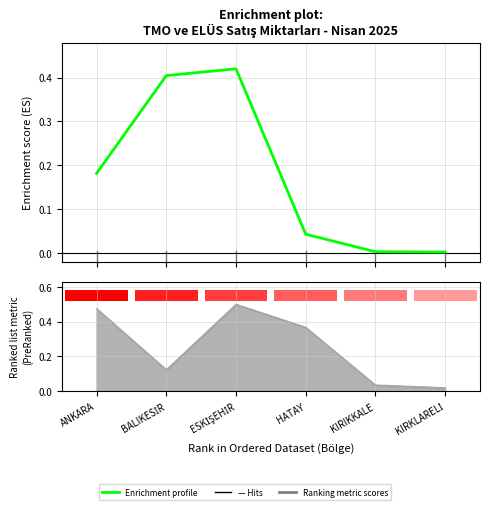

What is the label of the 4th bar from the left?

HATAY